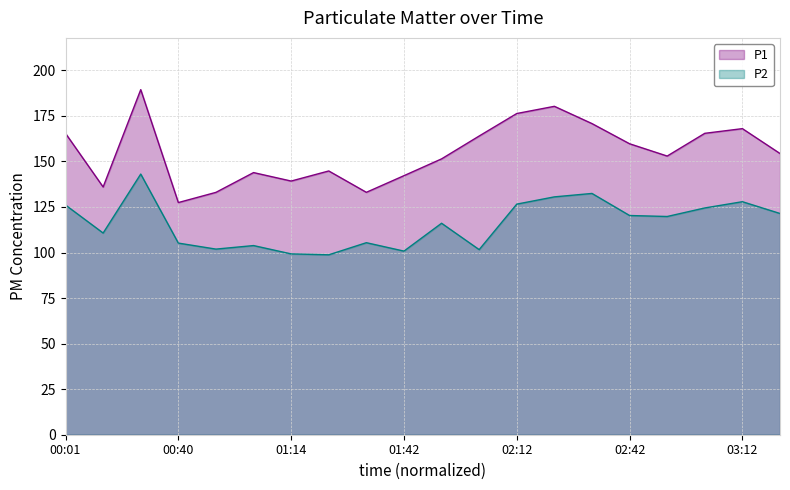

At which category is the sum across all series the highest?

00:27